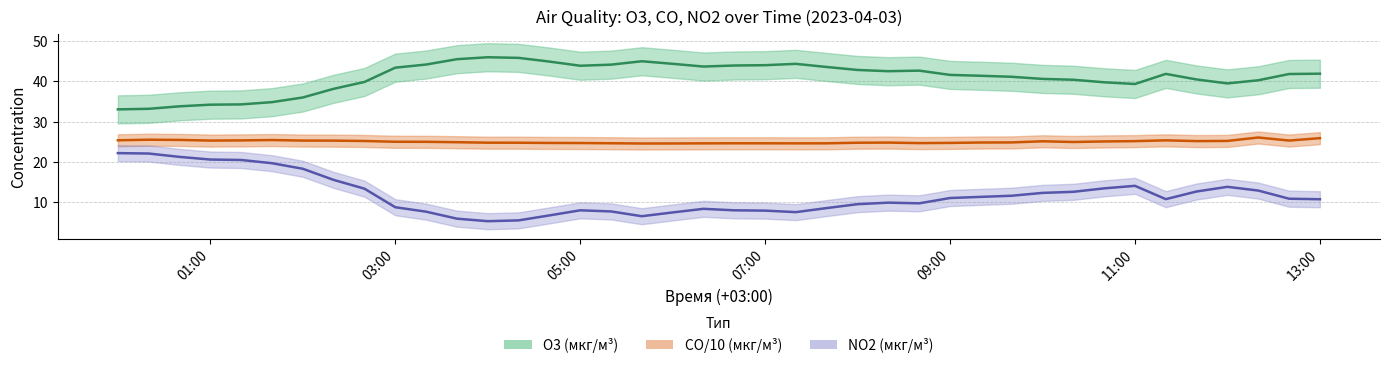

What is the value of the CO (мкг/м³) point at the 17th from the left?

24.6